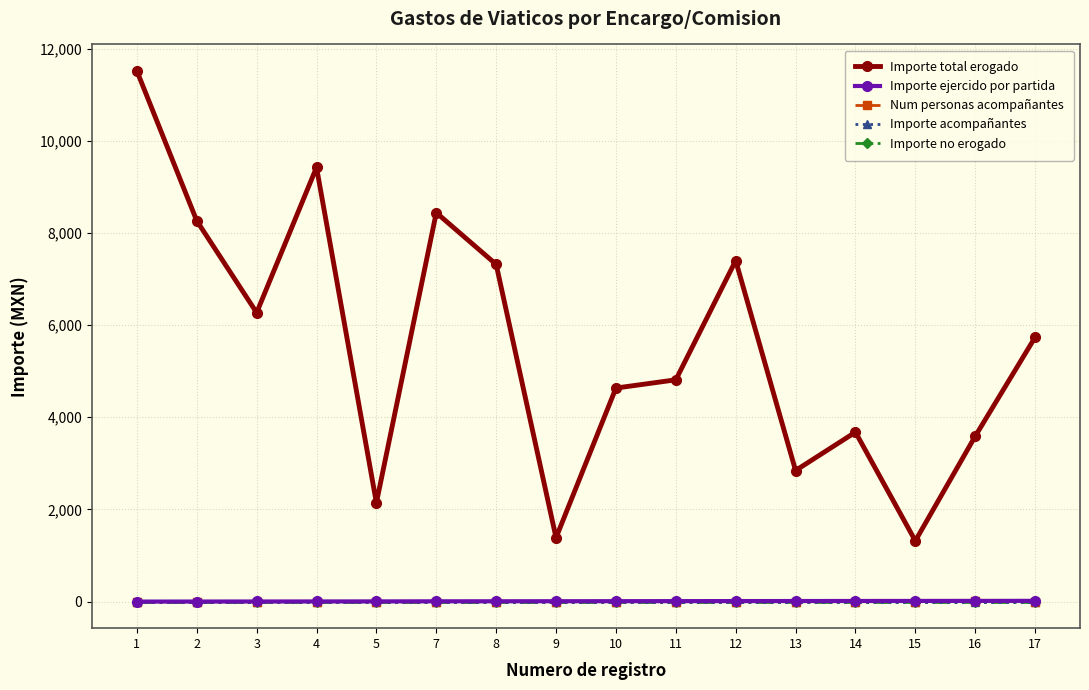

Is this an area chart (filled region under the line)?

No